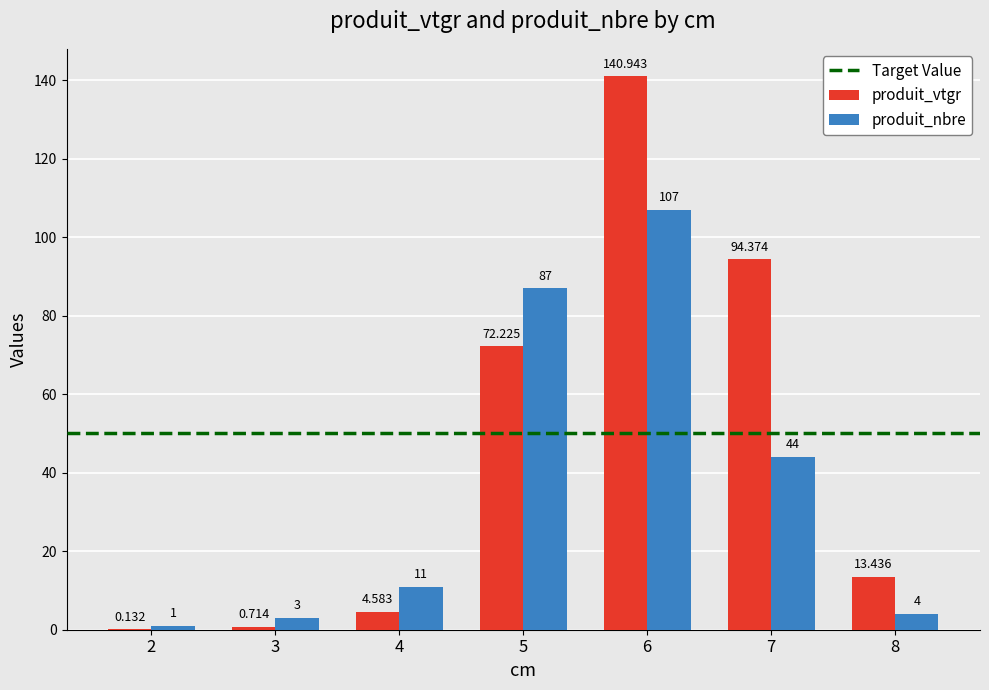

Between 2 and 7, which series saw the biggest shift?

produit_vtgr